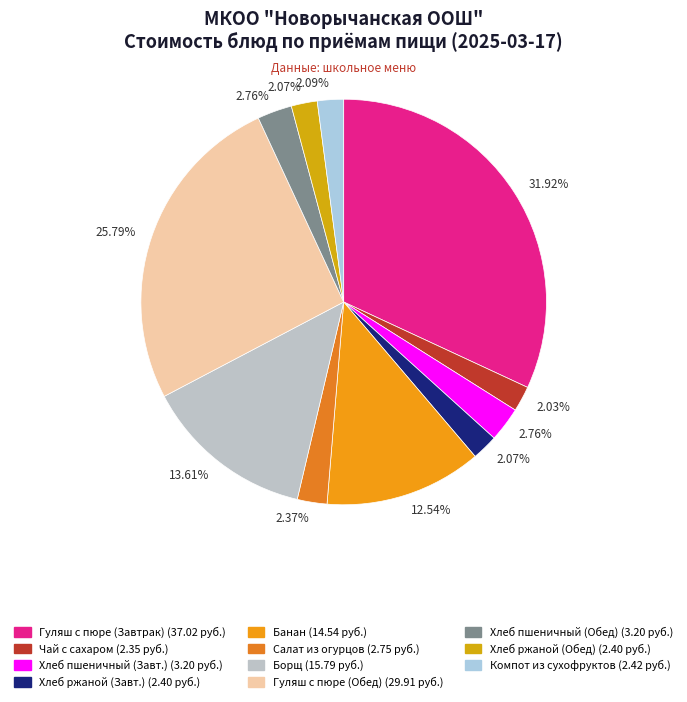

To the nearest percent, what is the difference between the largest and smallest slice percentages?

30%